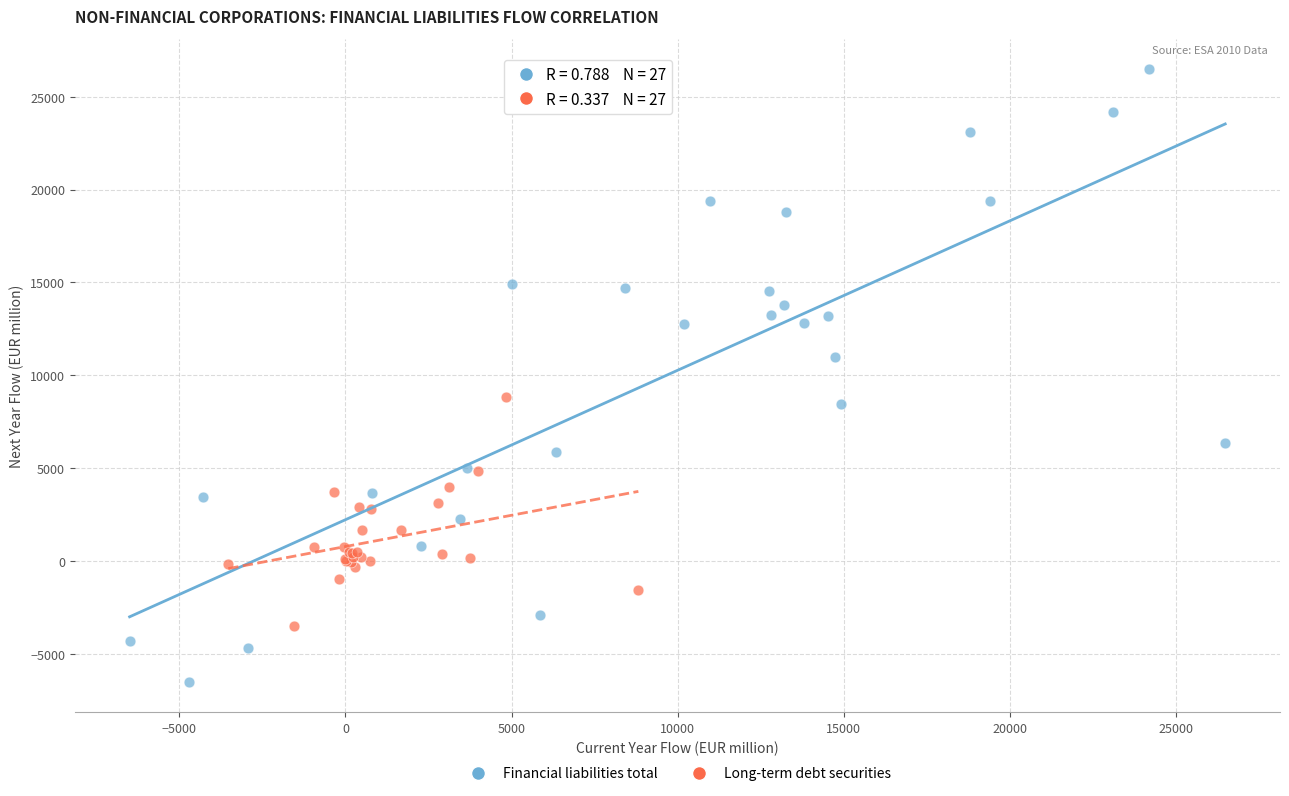

Which series has the largest Y range (max minus min)?

Financial liabilities total